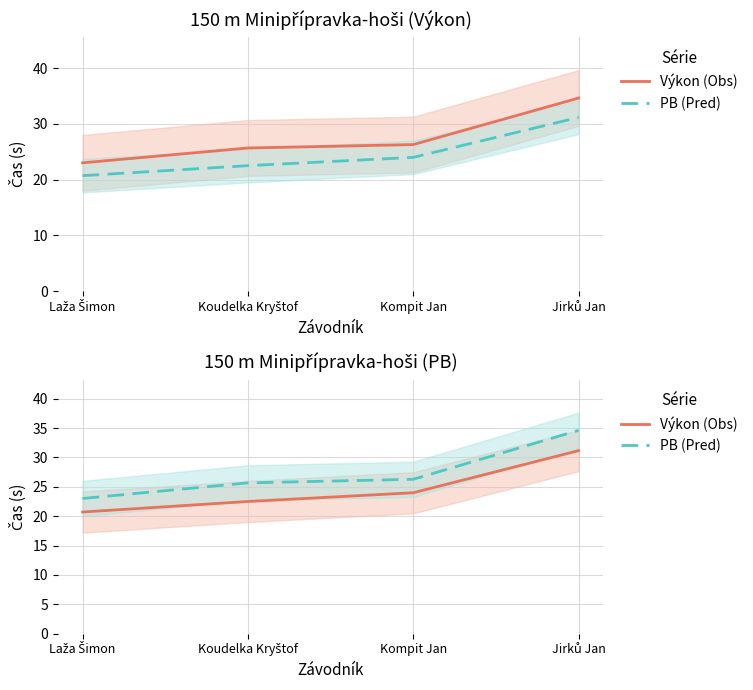

What is the minimum value for PB (Pred)?

23.0